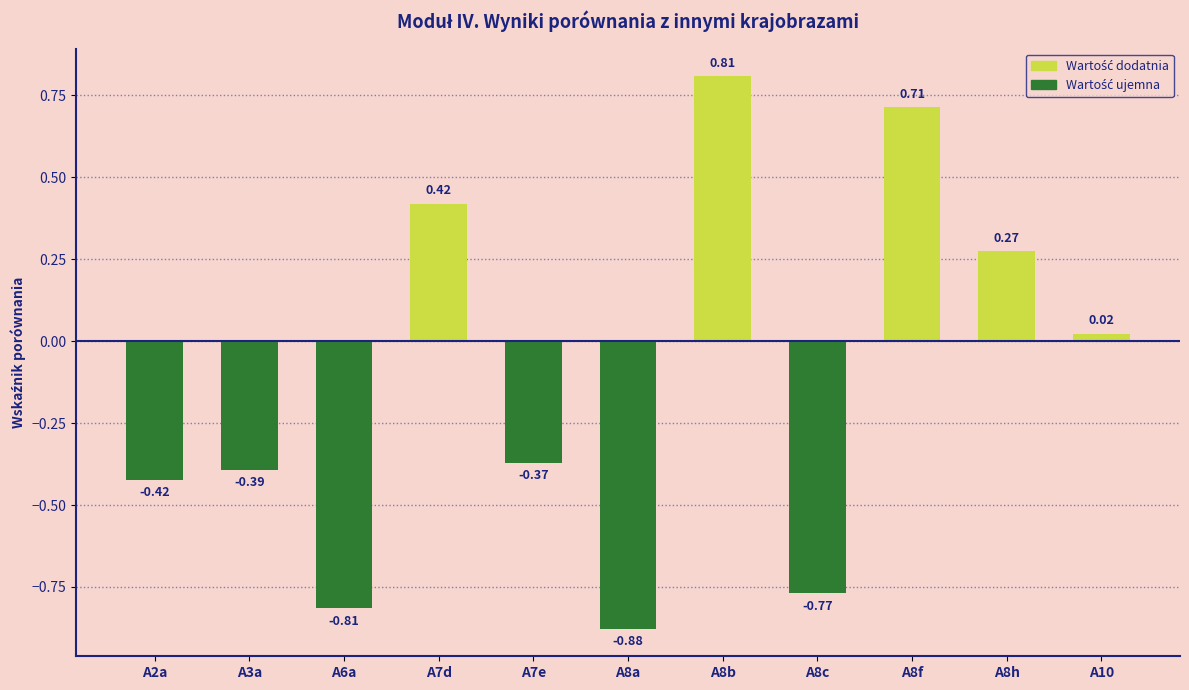

What position from the right is A7d?

8